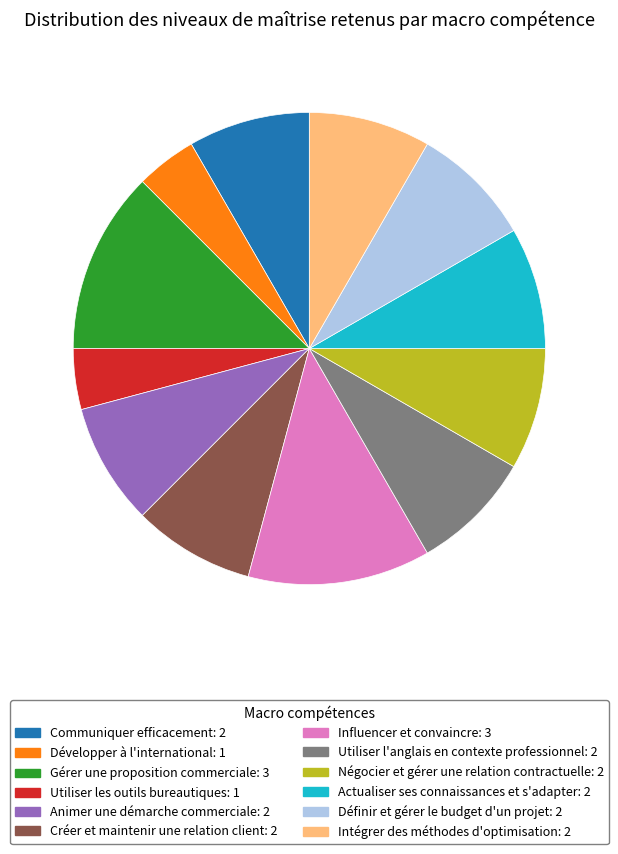

Is the sum of Développer à l'international: 1 and Créer et maintenir une relation client: 2 greater than half?

No